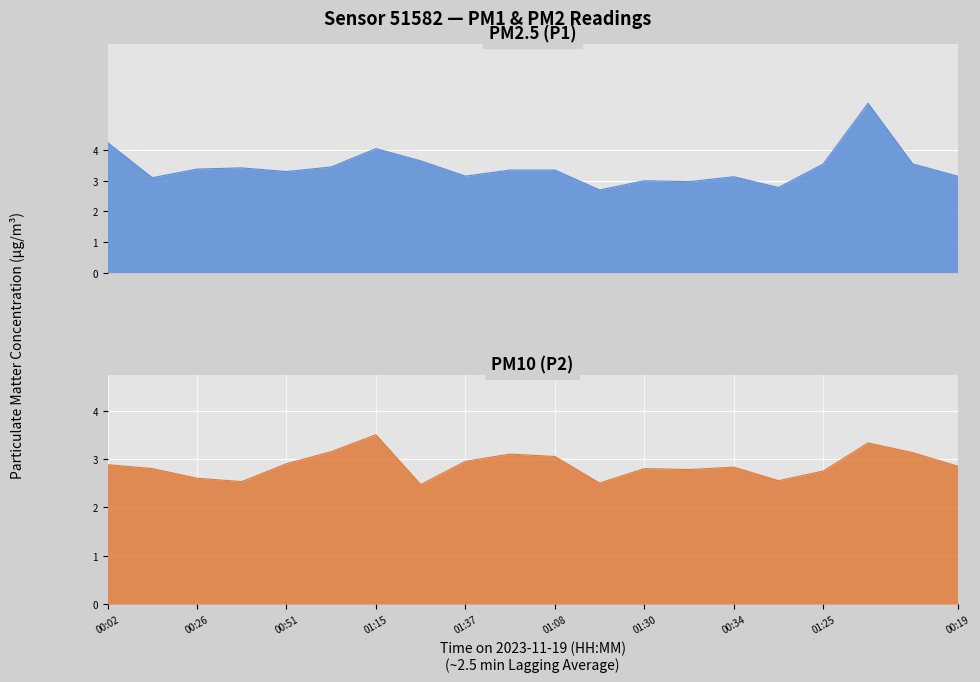

What is the sum of all P2 values?

57.5